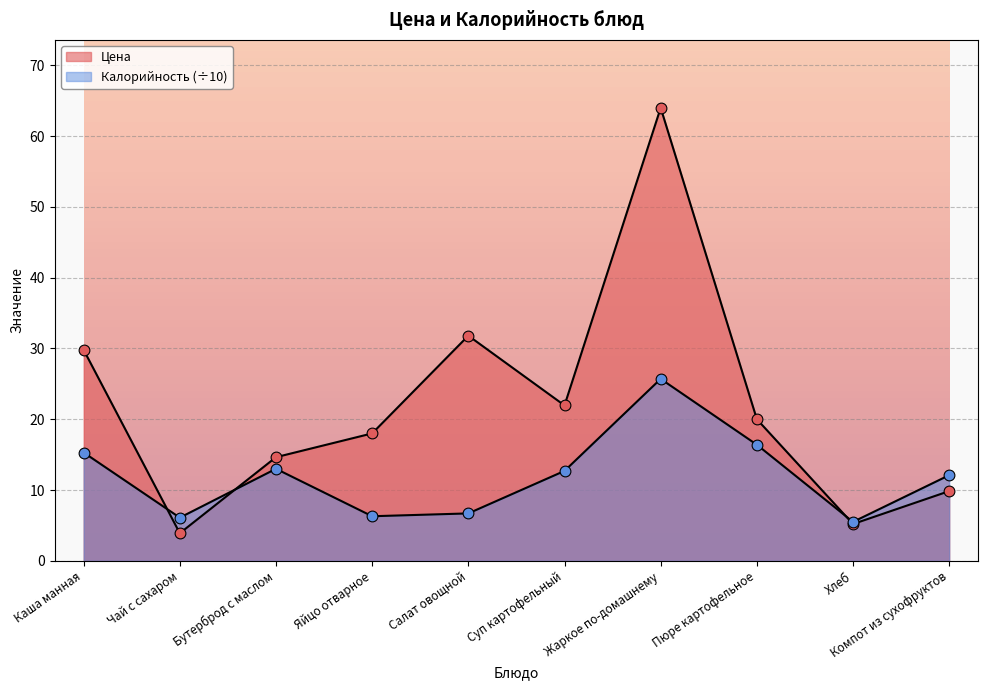

What are all the series names shown in the legend?

Цена, Калорийность